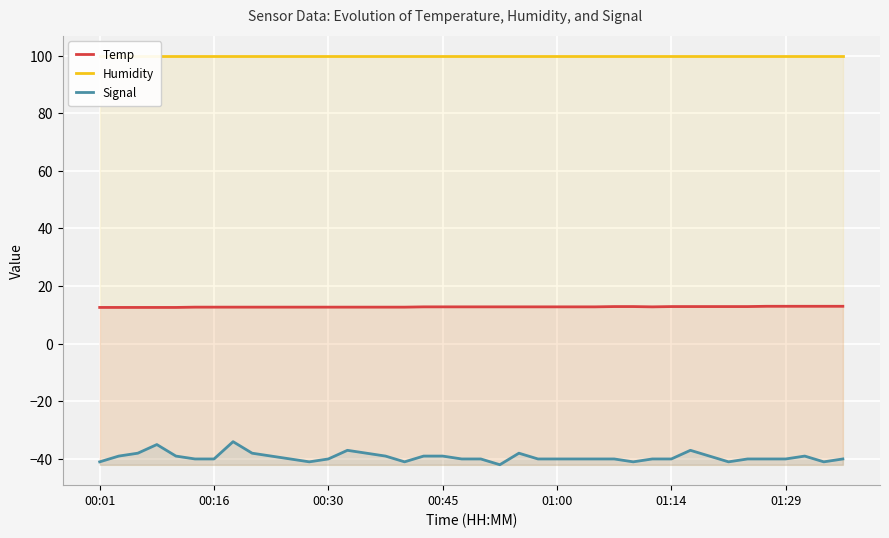

Is the value of Signal at 22 greater than the value of Humidity at 17?

No